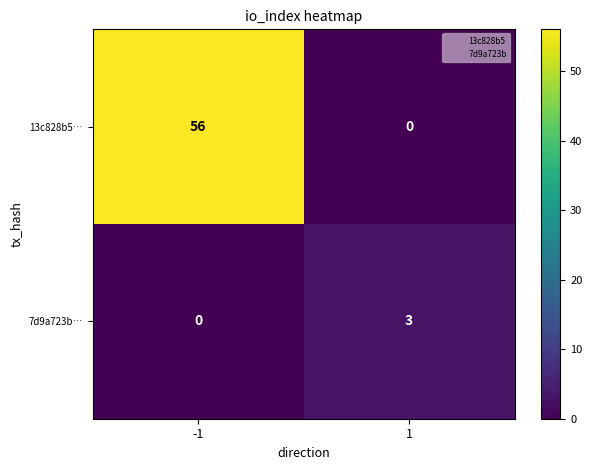

Reading left to right, what are all the values shown in this chart?

13c828b5…: 56	0
7d9a723b…: 0	3